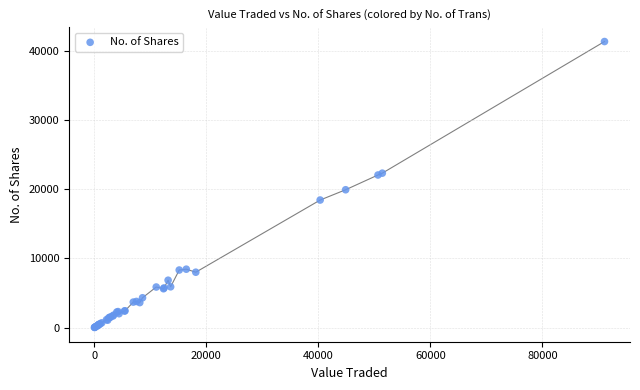

What Y value in the scatter plot is closest to 20711?

19948